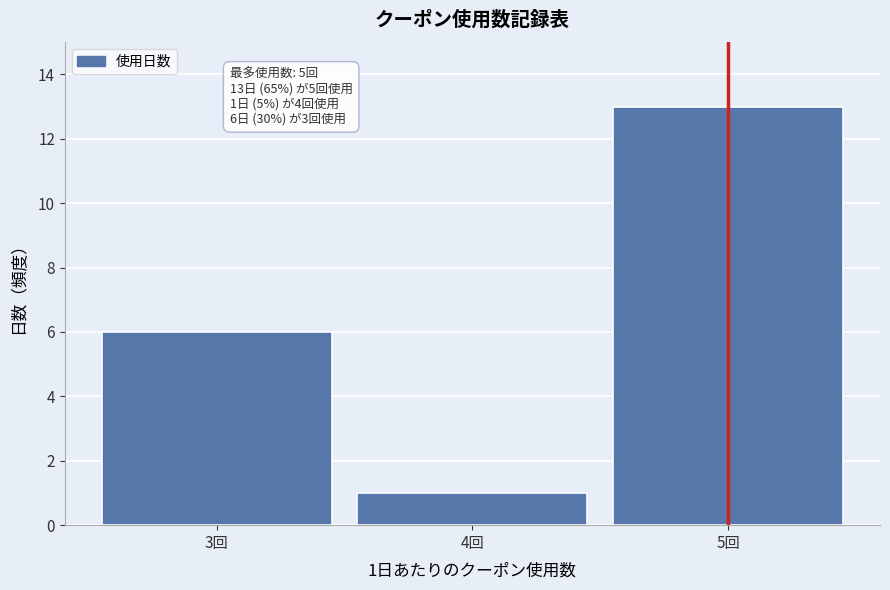

Reading left to right, list all the values displayed in this chart.

6	1	13